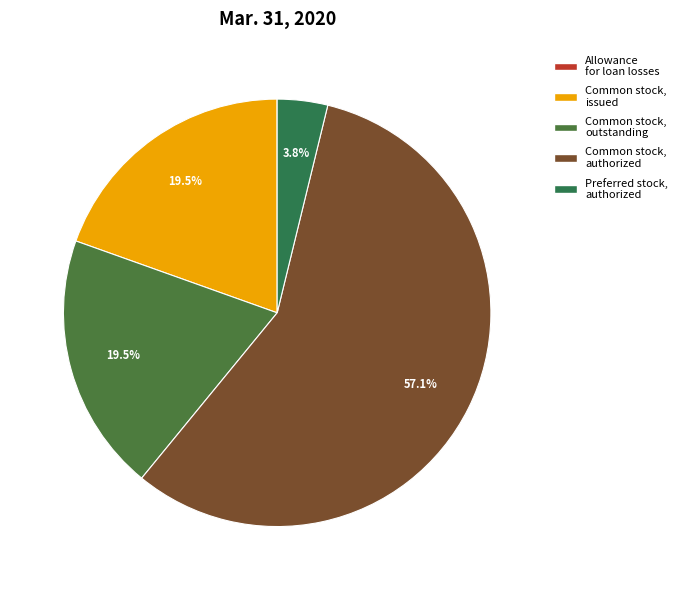

To the nearest percent, what is the difference between the largest and smallest slice percentages?

57%